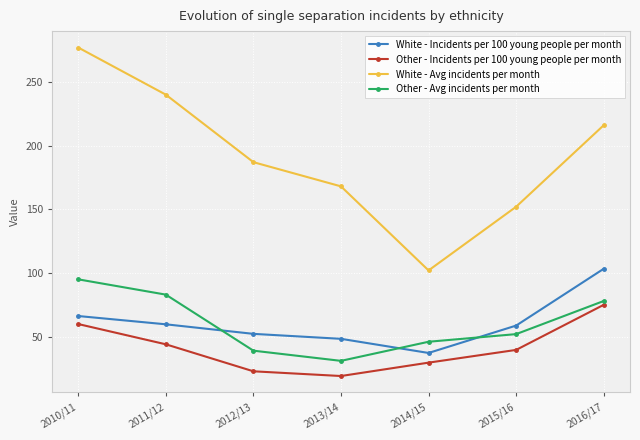

Does the chart display data point markers on the line(s)?

Yes